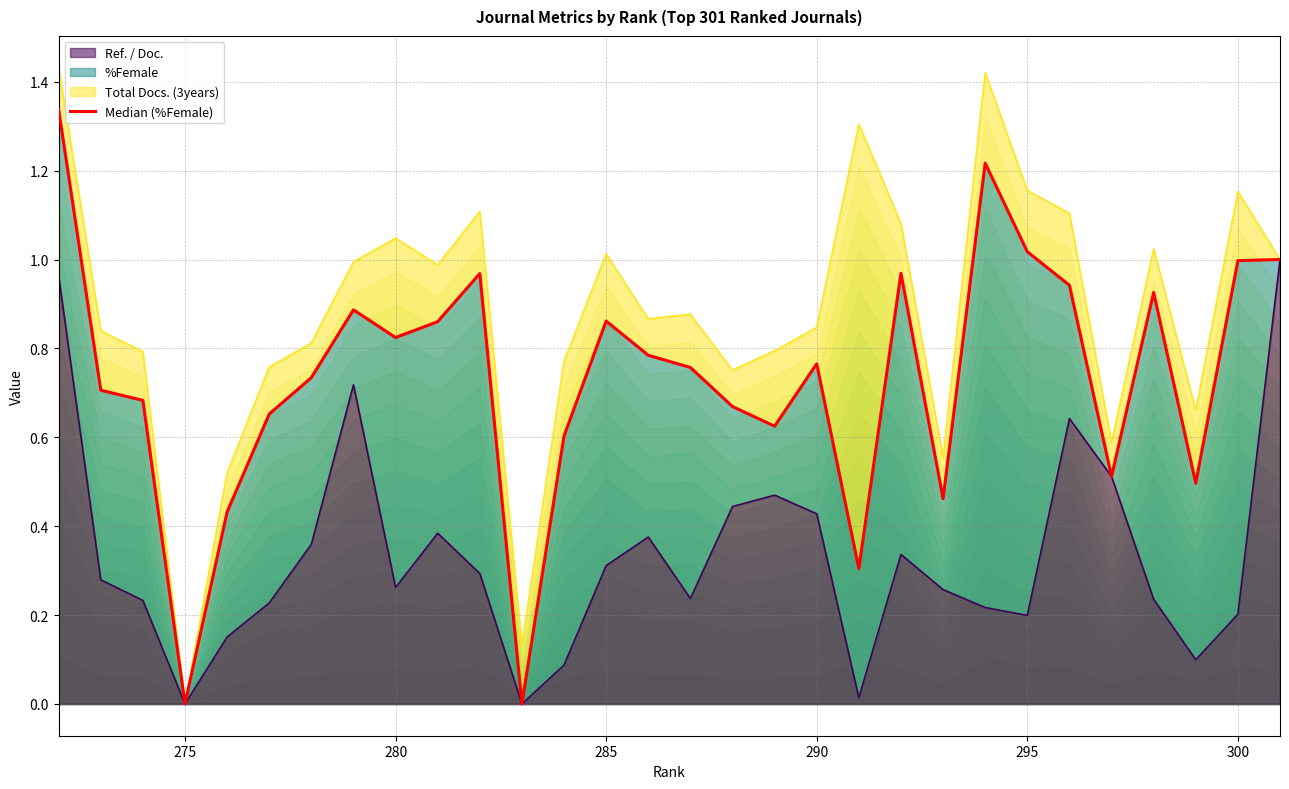

True or false: the data shows 0.1 at 25.

False